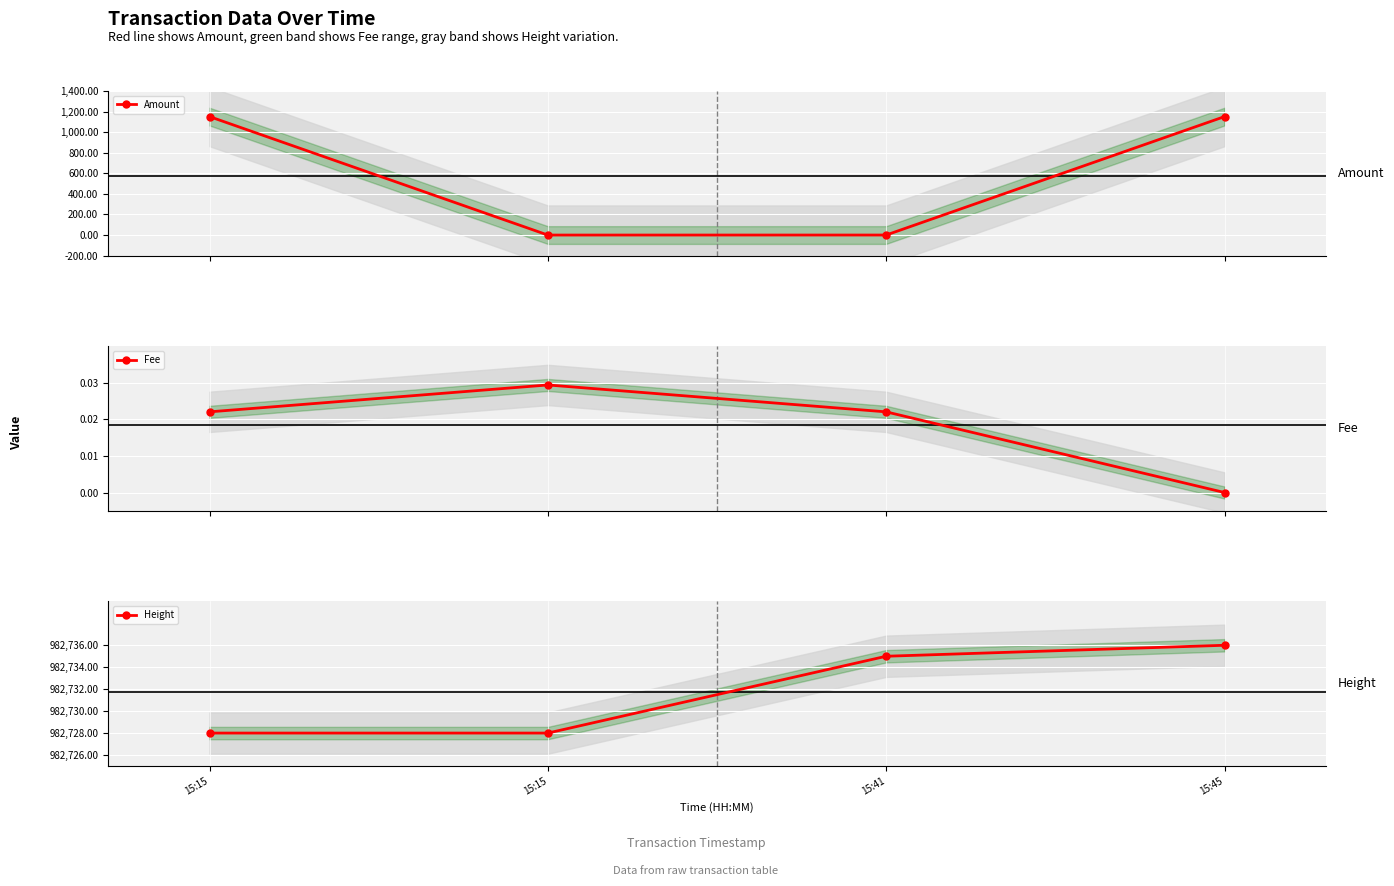

Which series changed the most between 15:15 and 15:45?

Amount